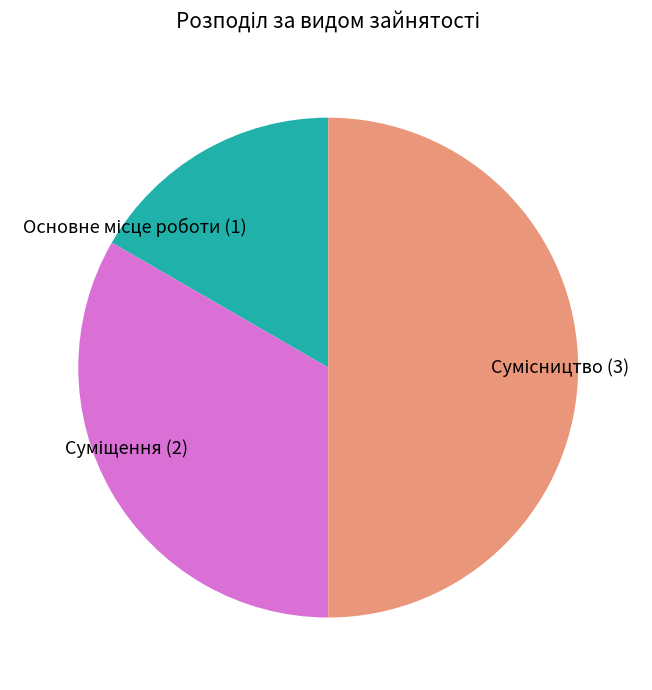

True or false: Сумісництво accounts for 50% of the total.

True